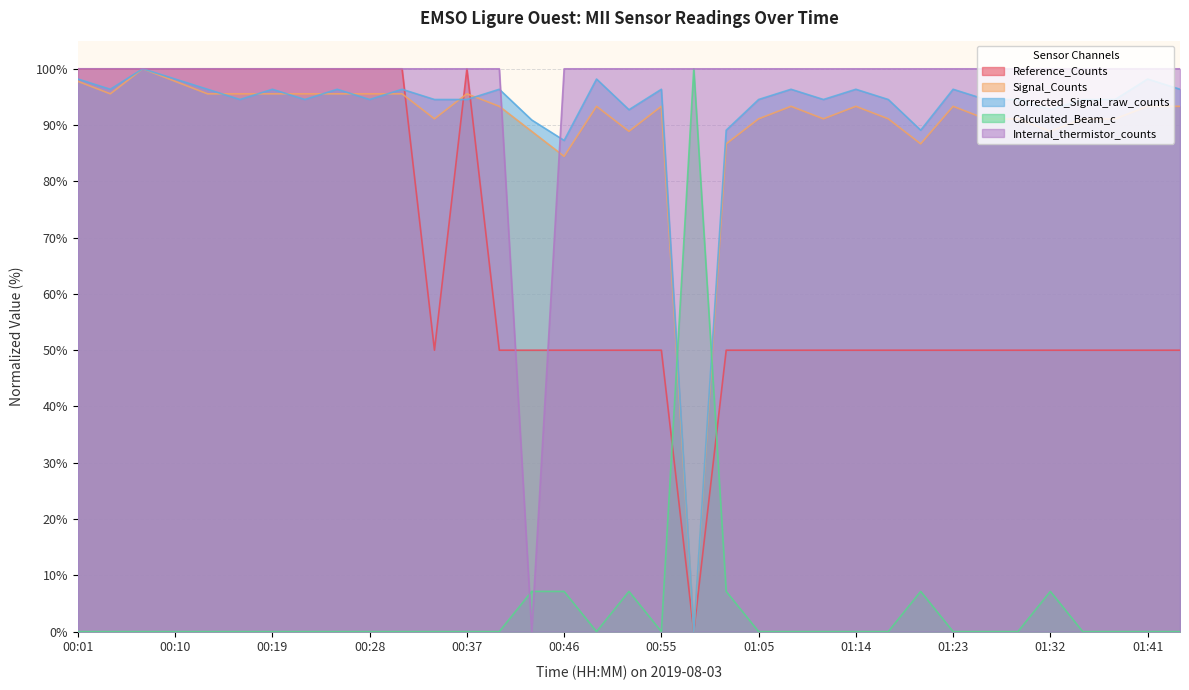

Between 01:32 and 00:52, which is larger?

01:32